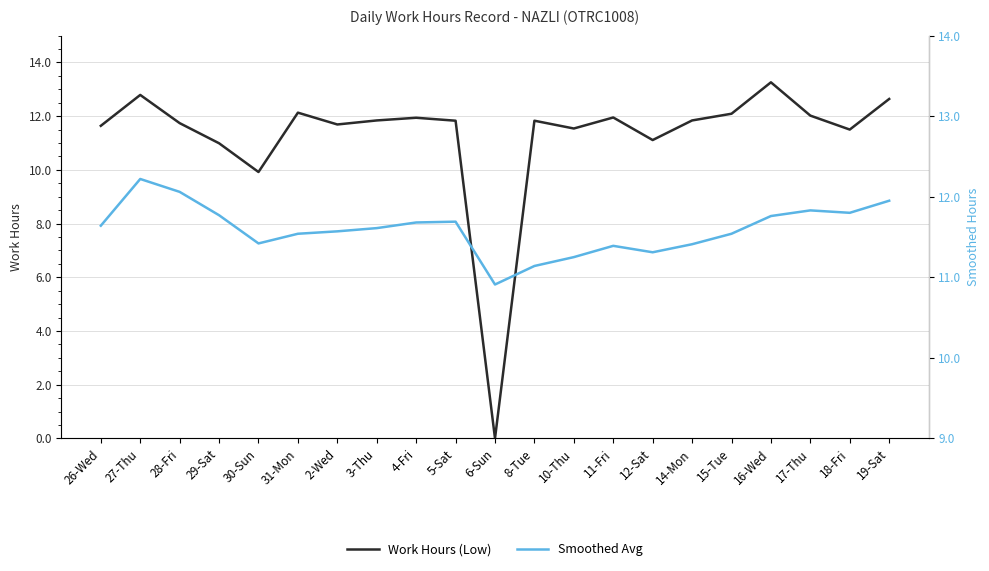

True or false: Work Hours (Low) and Smoothed Avg cross at least once.

True